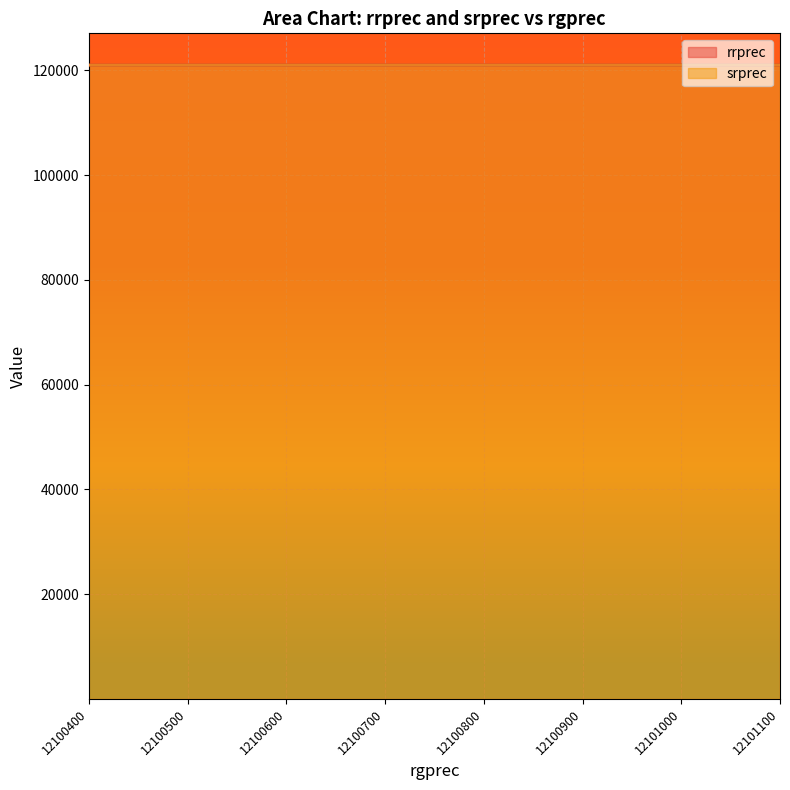

Reading right to left, extract all data points from this chart.

rrprec: 121011	121011	121011	121011	121010	121010	121010	121010	121009	121009	121008	121008	121007	121007	121006	121006	121005	121005	121004	121004
srprec: 121013	121013	121013	121013	121013	121013	121013	121013	121009	121009	121004	121004	121007	121007	121006	121006	121004	121004	121004	121004